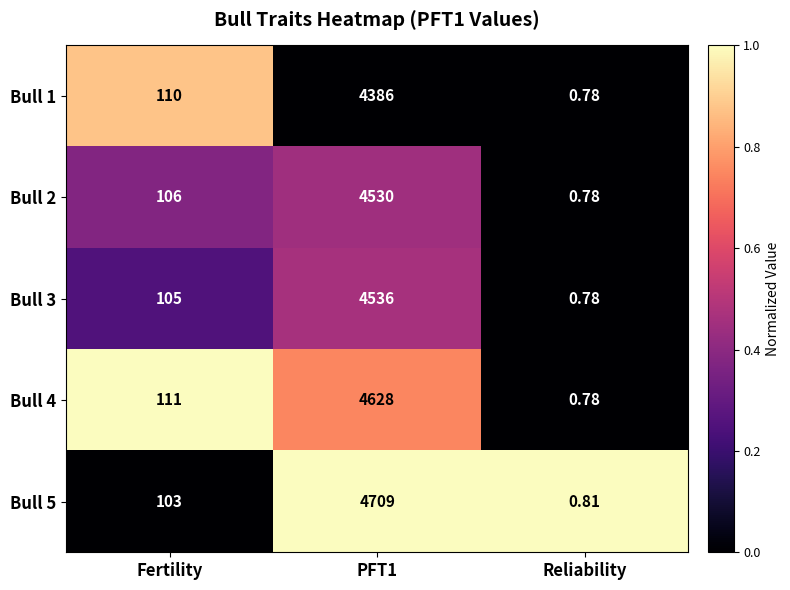

At how many categories does at least one series exceed 0?

3